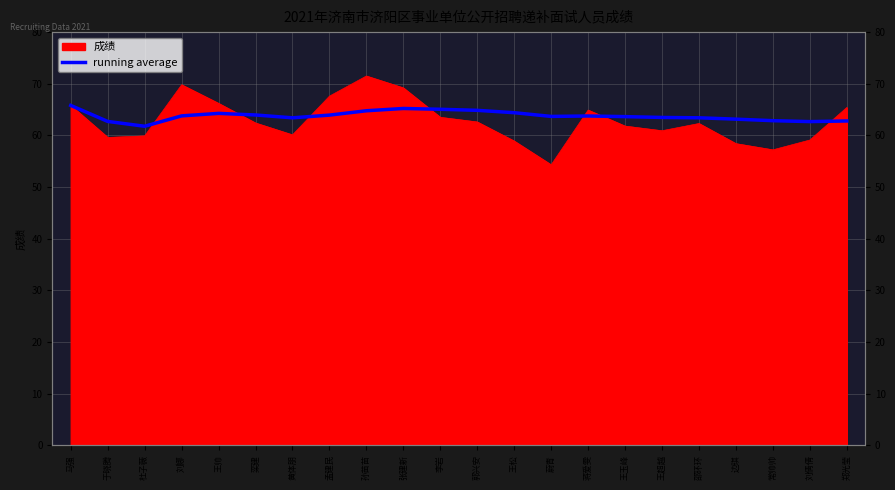

Rank the categories by value from lowest to highest.

杜子薇, 刘倩倩, 于晓腾, 郑光莹, 常帅帅, 边琪, 黄体朋, 邵环环, 王超越, 王玉峰, 蔚青, 蒋爱雯, 刘娜, 孟建民, 栾建, 王帅, 王松, 孙苗苗, 郭兴安, 李岩, 张建新, 马强